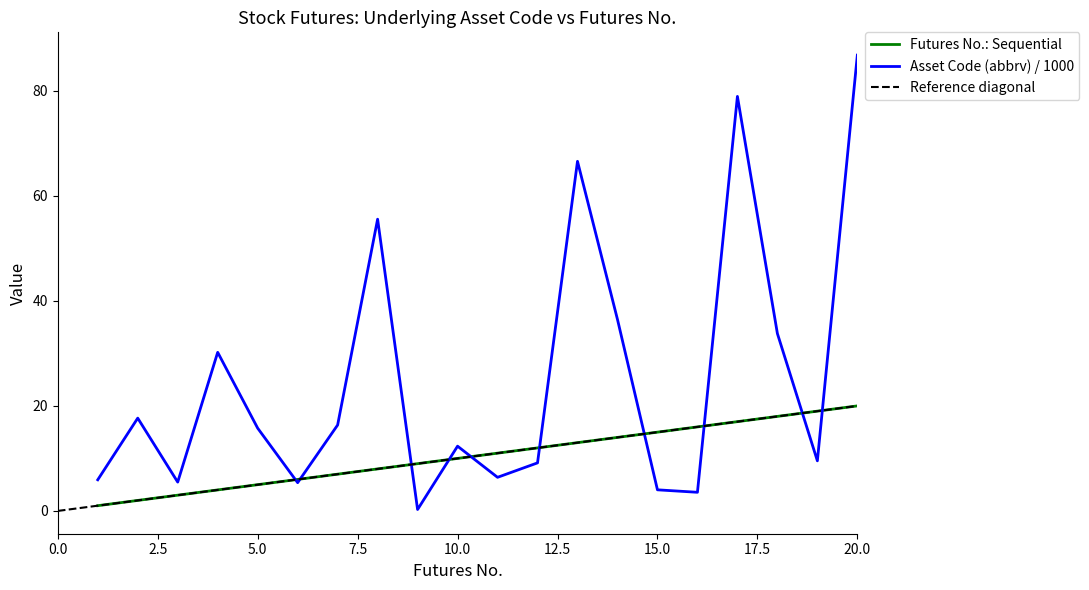

At how many categories does at least one series exceed 33?

6